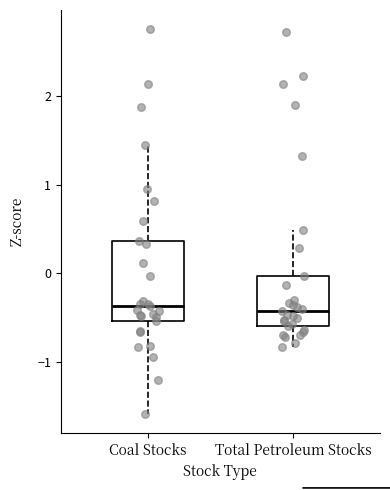

Reading left to right, transcribe this box plot: for each box, give where its median line is, the range the box spans, and where its two whiskers end, as read against the y-axis. The values are not printed on the chart, so give them approximately, as read against the axis.

Coal Stocks: median -0.4, box -0.5 to 0.4, whiskers -1.6 to 1.4
Total Petroleum Stocks: median -0.4, box -0.6 to 0.0, whiskers -0.8 to 0.5